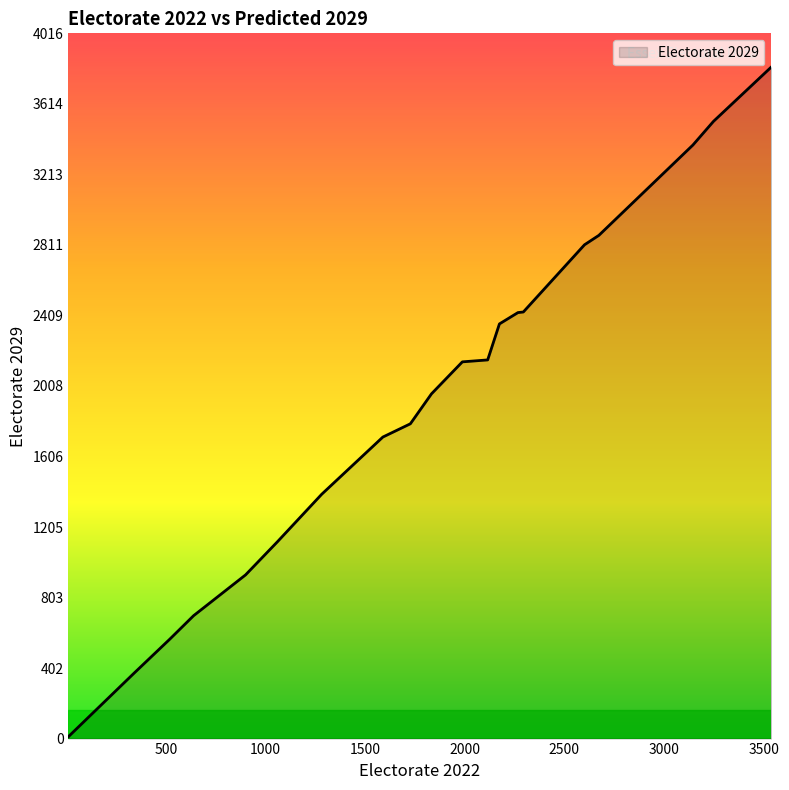

What is the difference between the maximum and minimum values?

3813.5